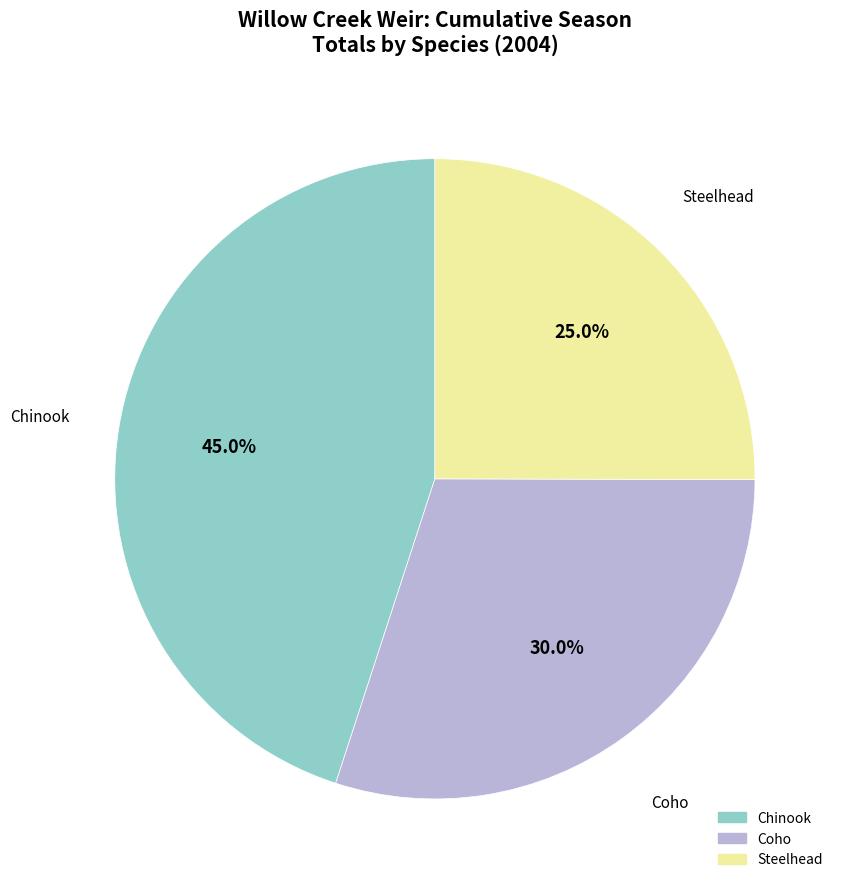

How many slices are in this pie chart?

3